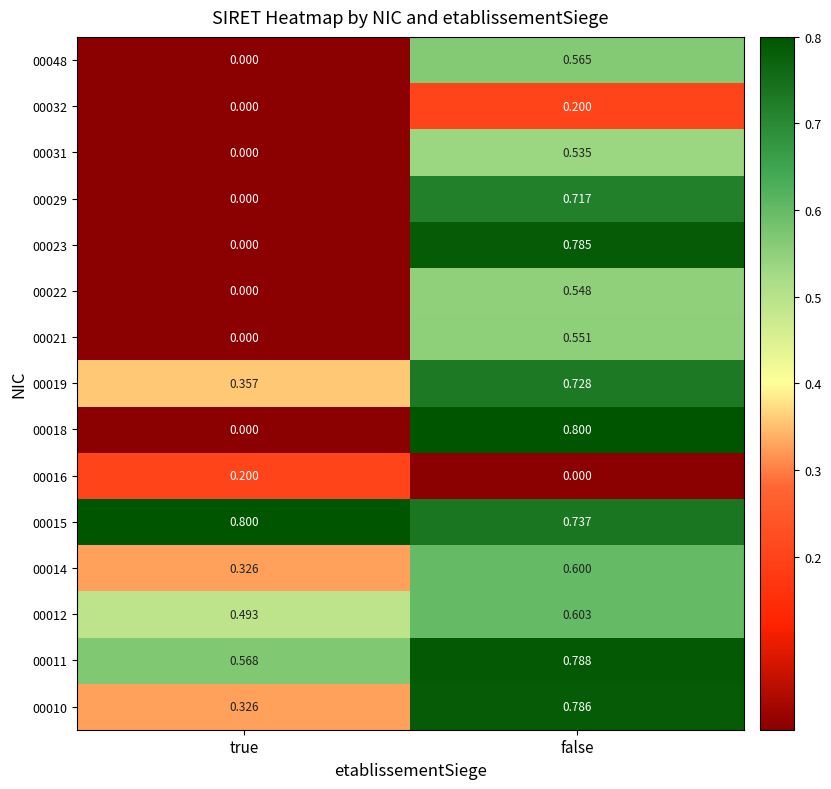

At which label is 00011 closest to 0?

true